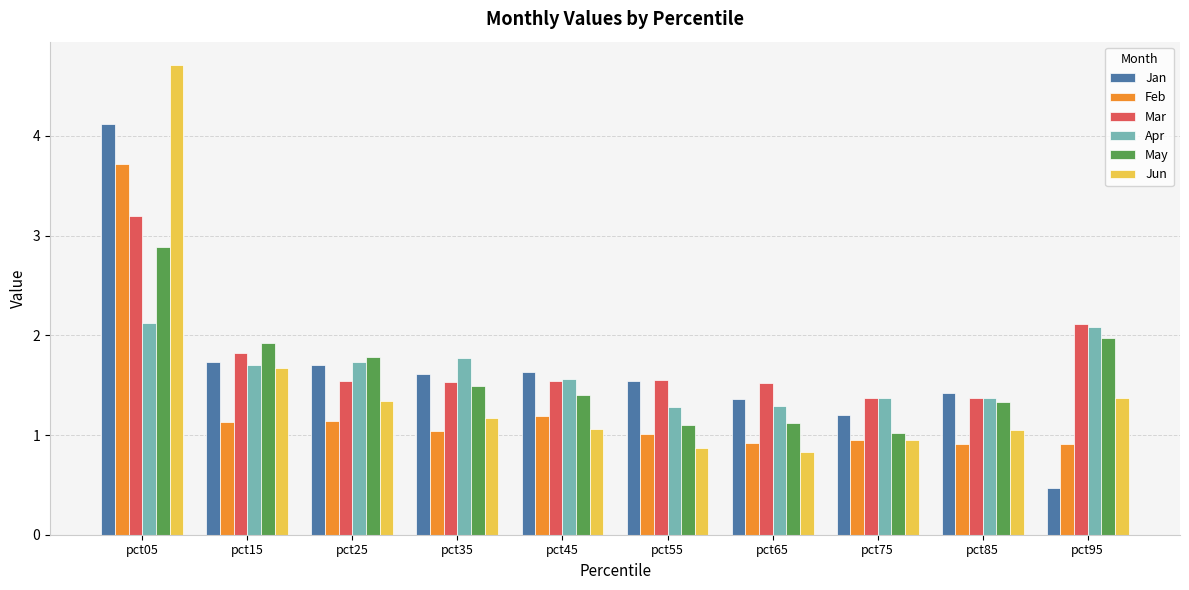

Which category has the highest value across all series?

pct05